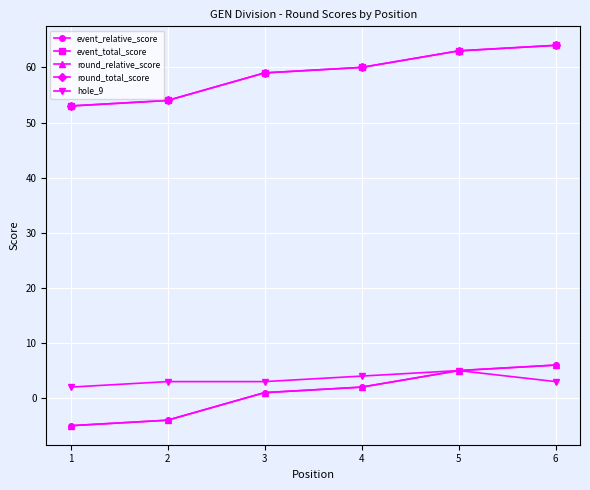

List the labels in order of round_relative_score value, largest first.

6, 5, 4, 3, 2, 1